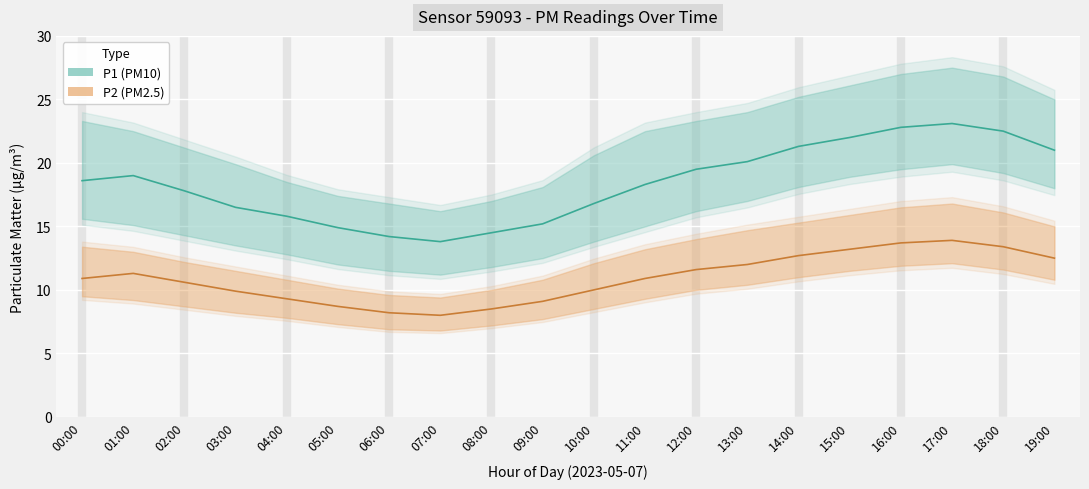

True or false: P2_upper has more than 2 interior local peaks.

False